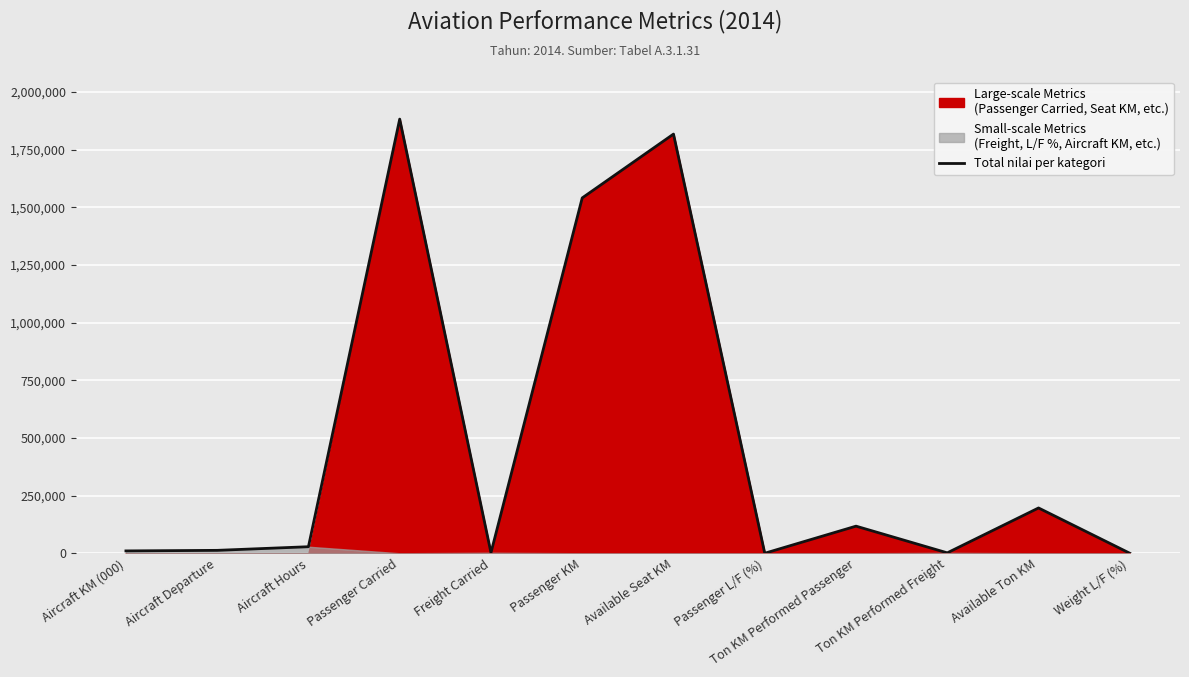

What is the sum of all values?

5608434